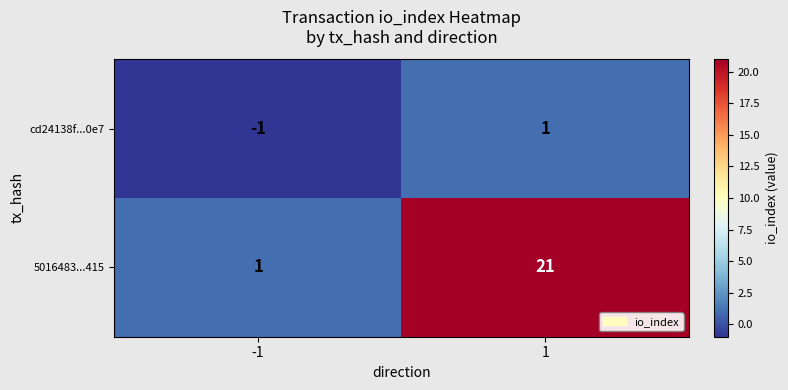

Between -1 and 1, which series saw the biggest shift?

5016483...415